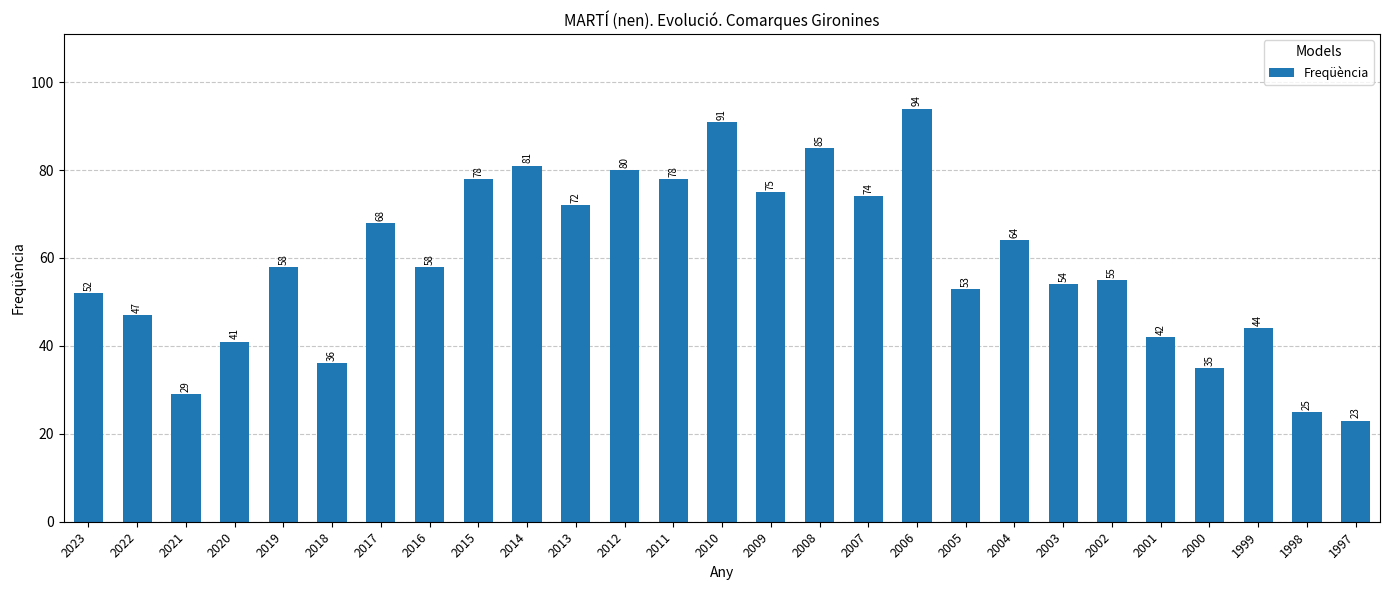

Does the chart contain stacked bars?

No